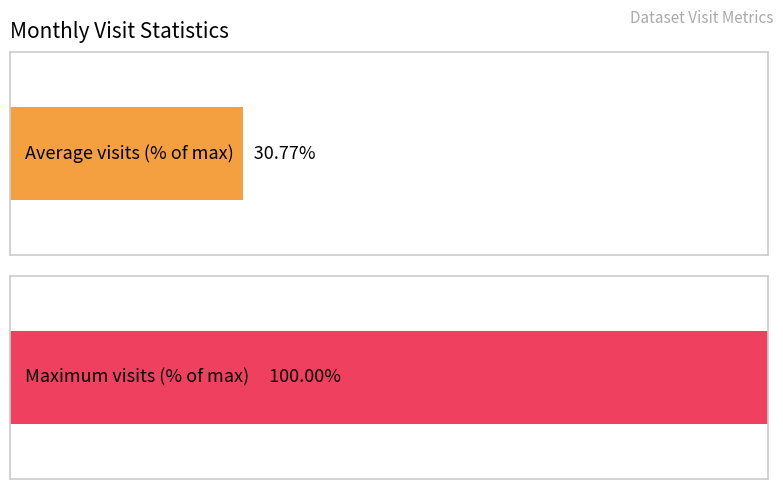

Count the number of data series in this chart.

1